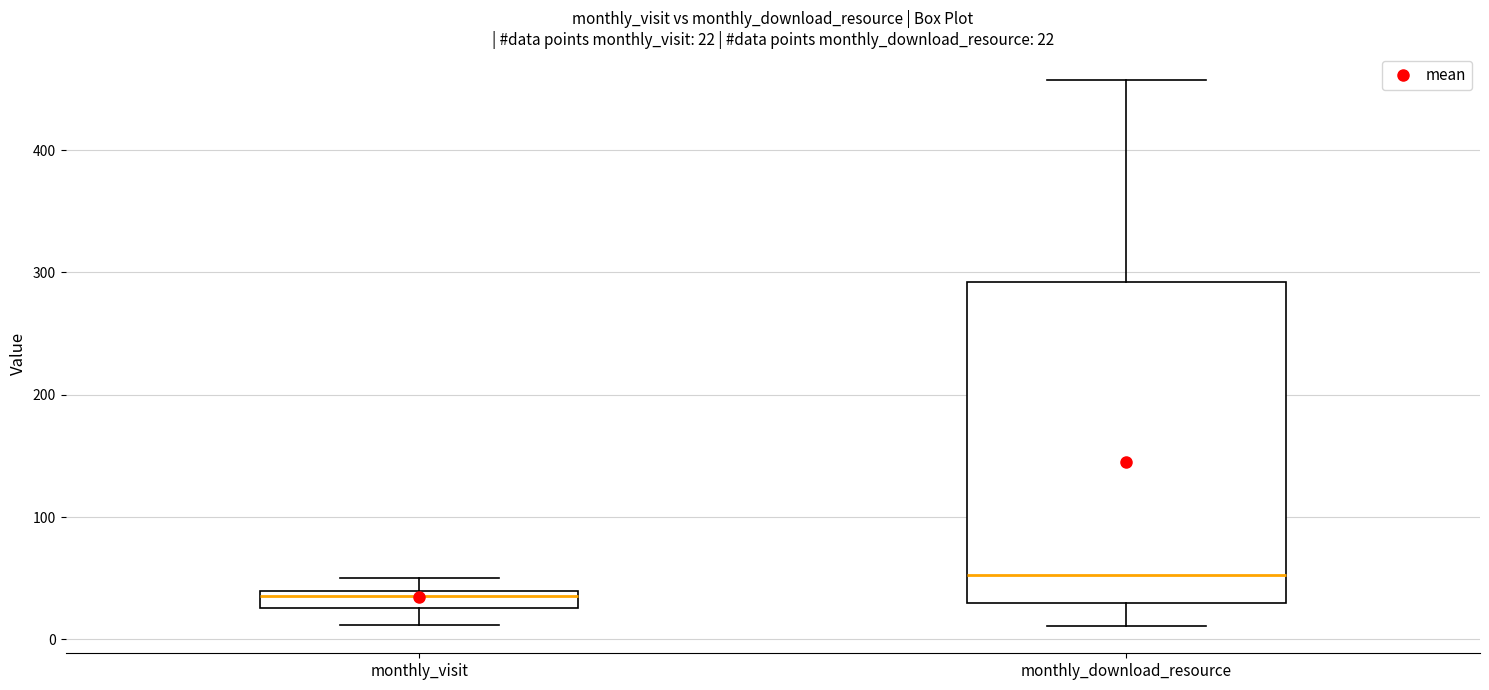

Which box's median line is the lowest?

monthly_visit